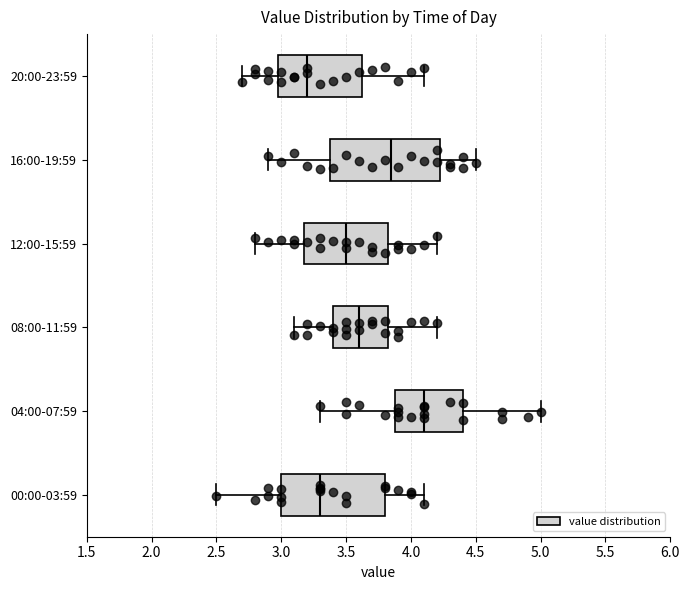

Which box has the furthest to the right median line?

04:00-07:59